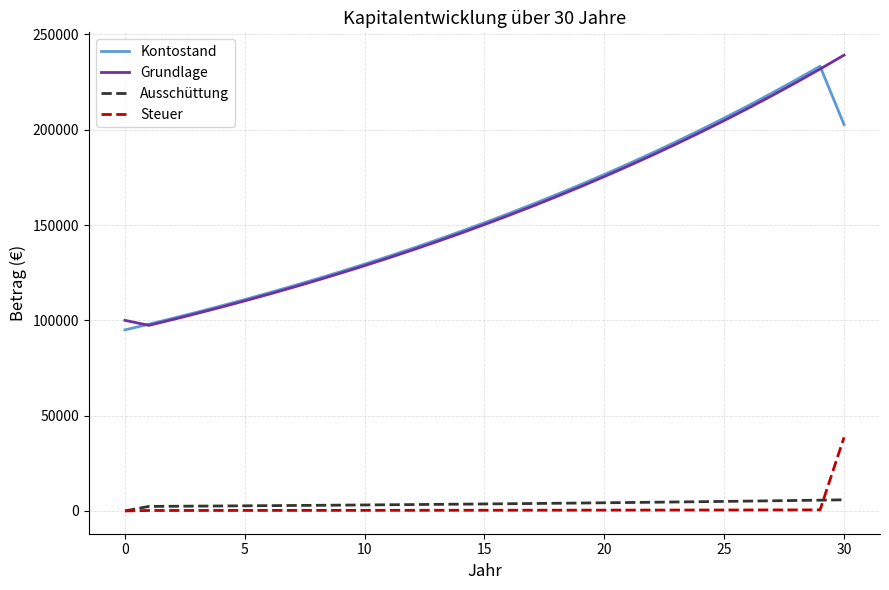

How many interior local valleys does the Grundlage series have?

1